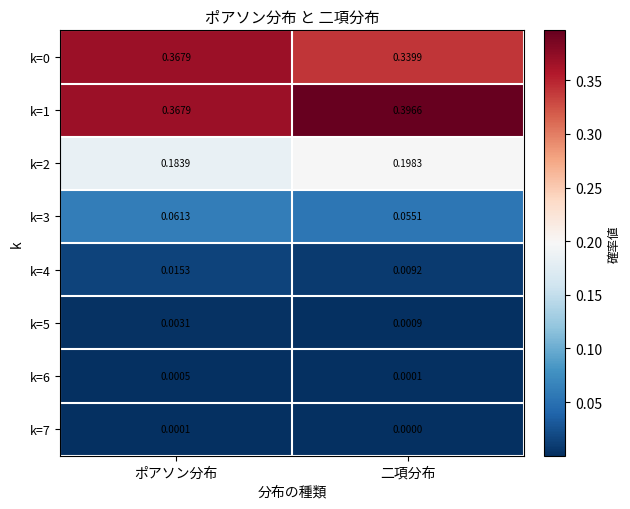

At which label is k=5 closest to 0?

二項分布